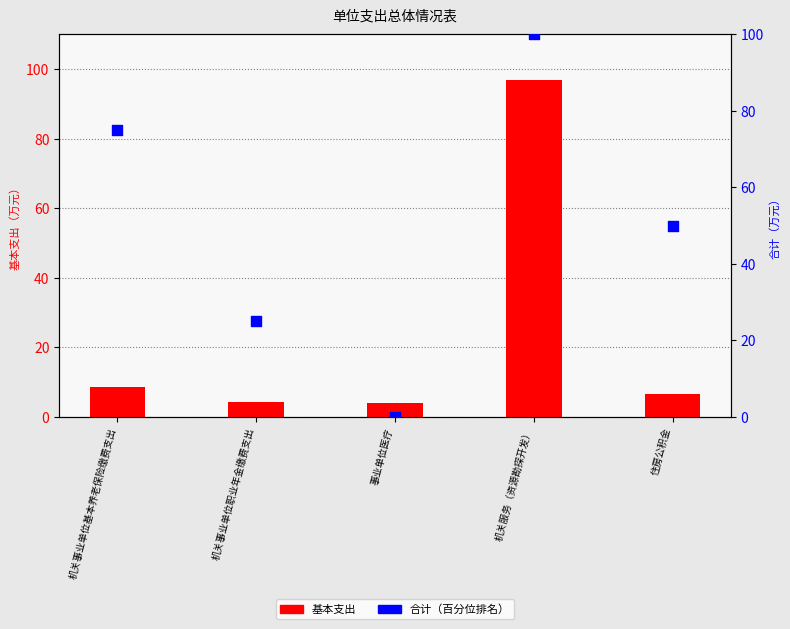

Which series has the largest Y range (max minus min)?

合计（百分位）